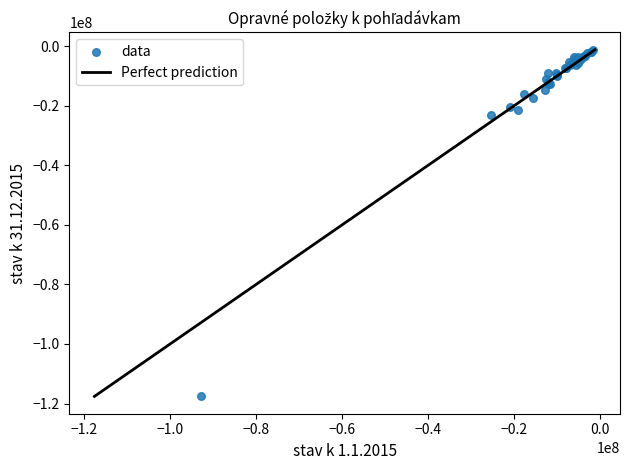

What Y value in the scatter plot is closest to -59399959?

-23254595.5